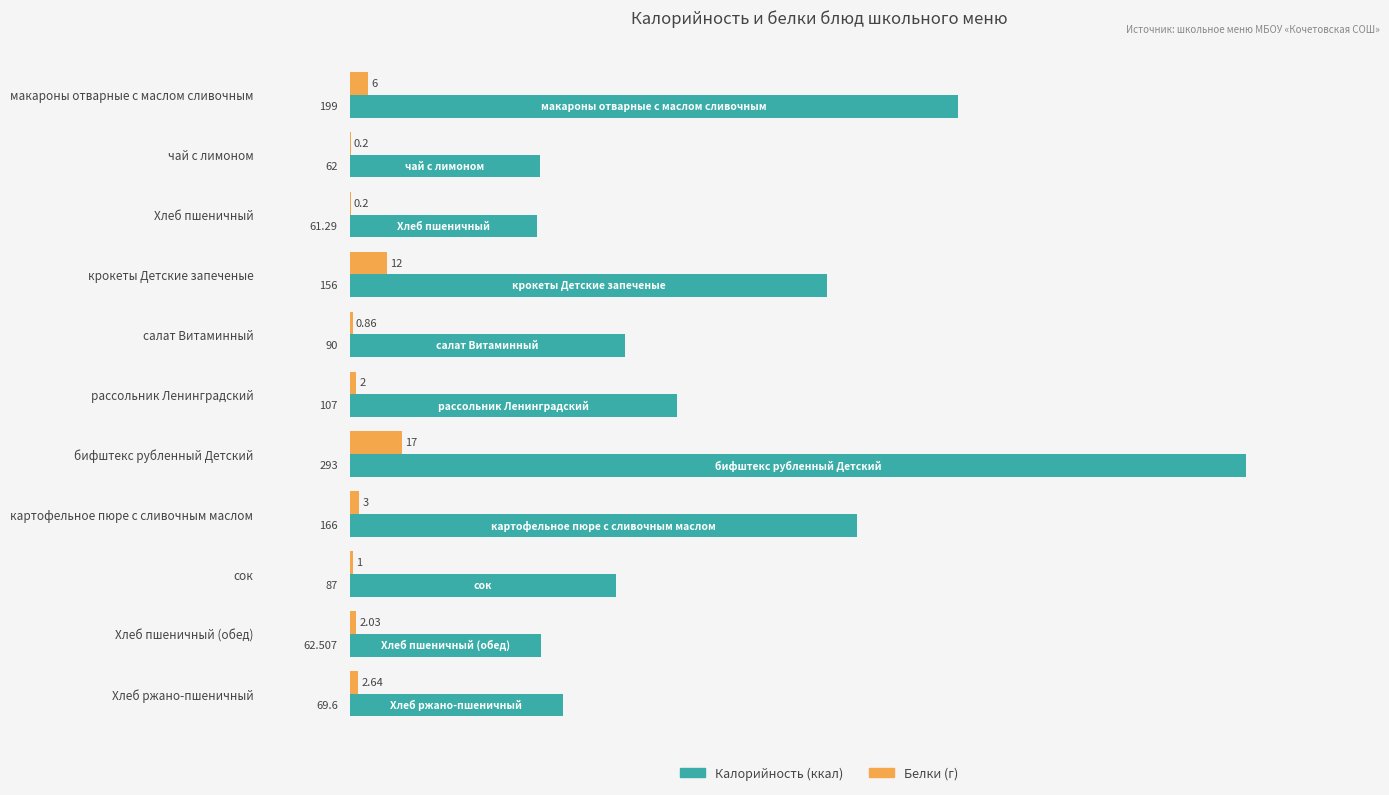

At which category does the chart reach its peak across all series?

бифштекс рубленный Детский